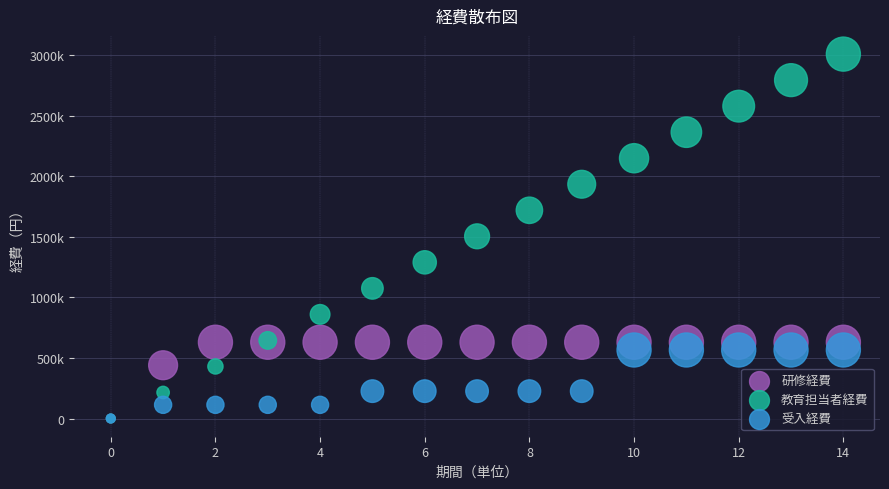

What are all the series names shown in the legend?

研修経費, 教育担当者経費, 受入経費